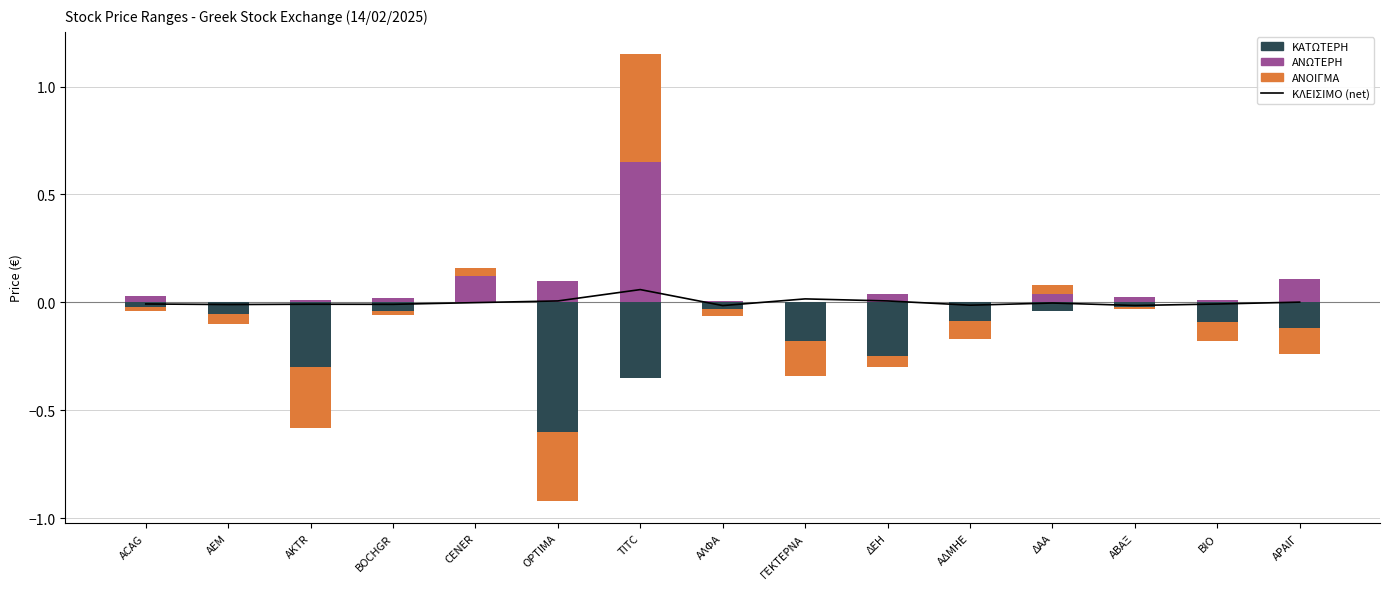

How many data points does each series have?

15